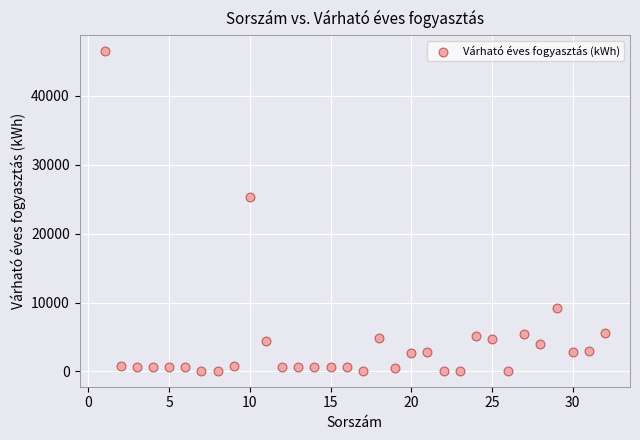

What is the range of Y values (max minus min)?

46394